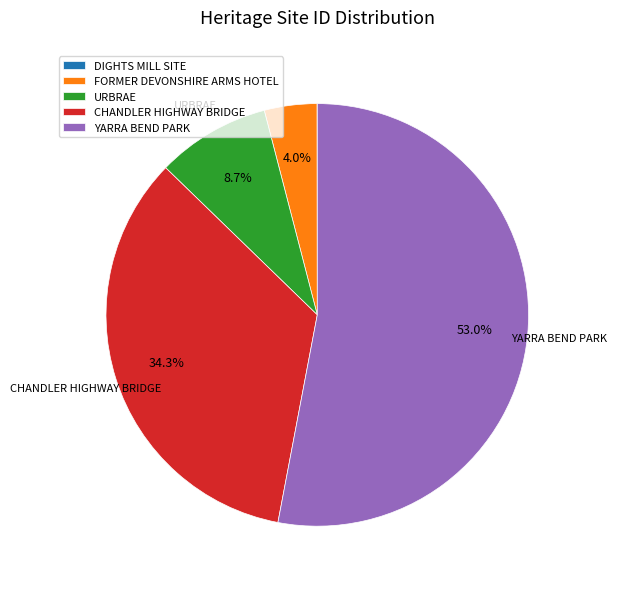

What is the largest slice in the pie chart?

YARRA BEND PARK